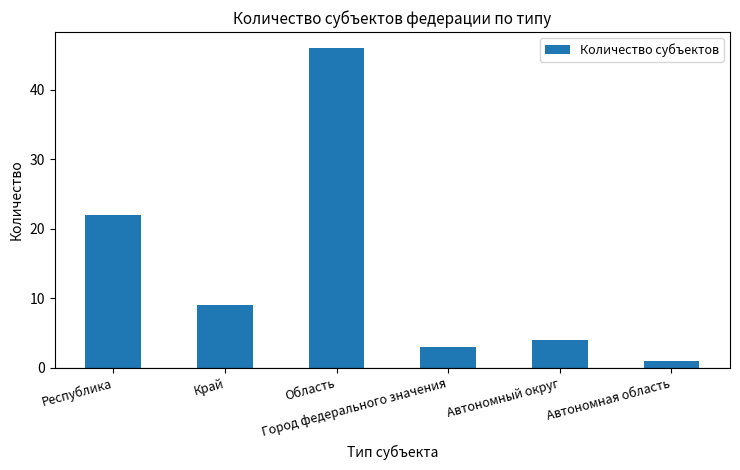

What is the label of the 2nd bar from the left?

Край